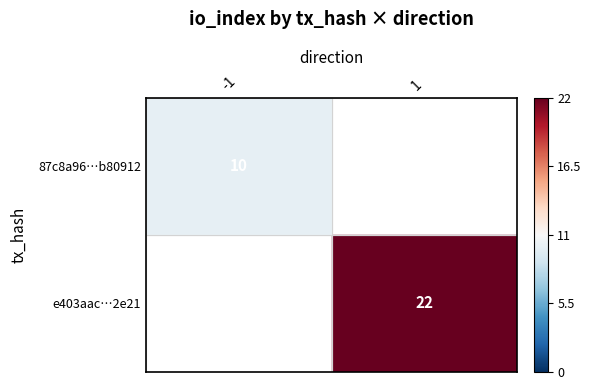

The e403aac86feea3fd3e5e4049e2aee45966b2e21 series shows 13 at io_index. True or false?

False